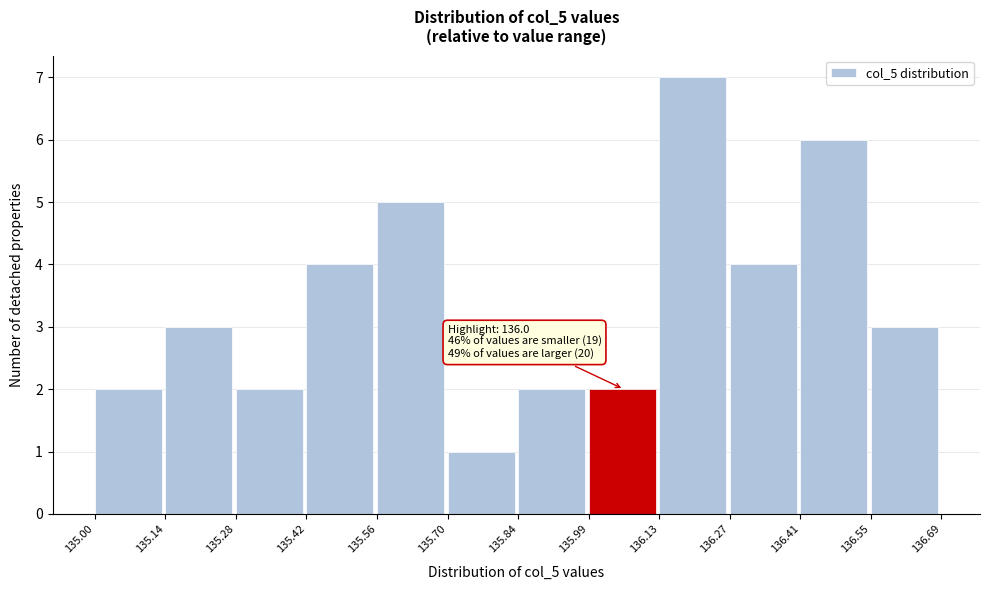

Over which range of the x-axis is the bar tallest?

136.13 to 136.27